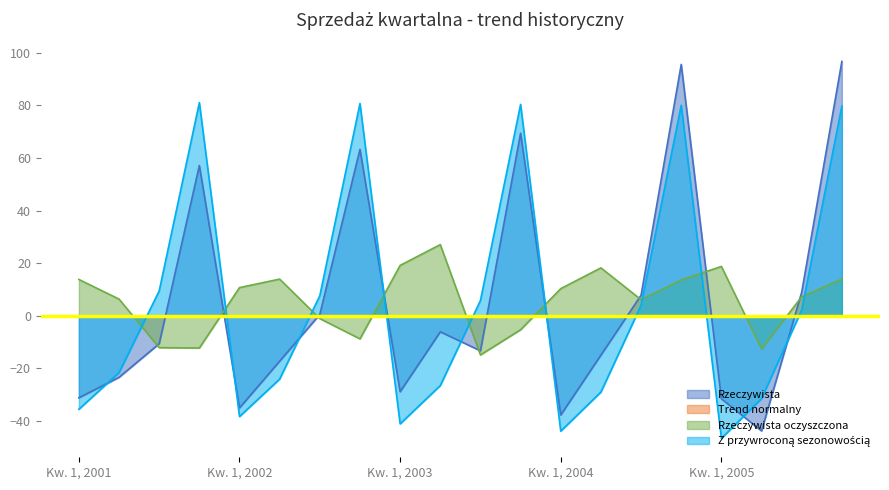

Which has a higher value, Kw. 4, 2003 or Kw. 4, 2005?

Kw. 4, 2005